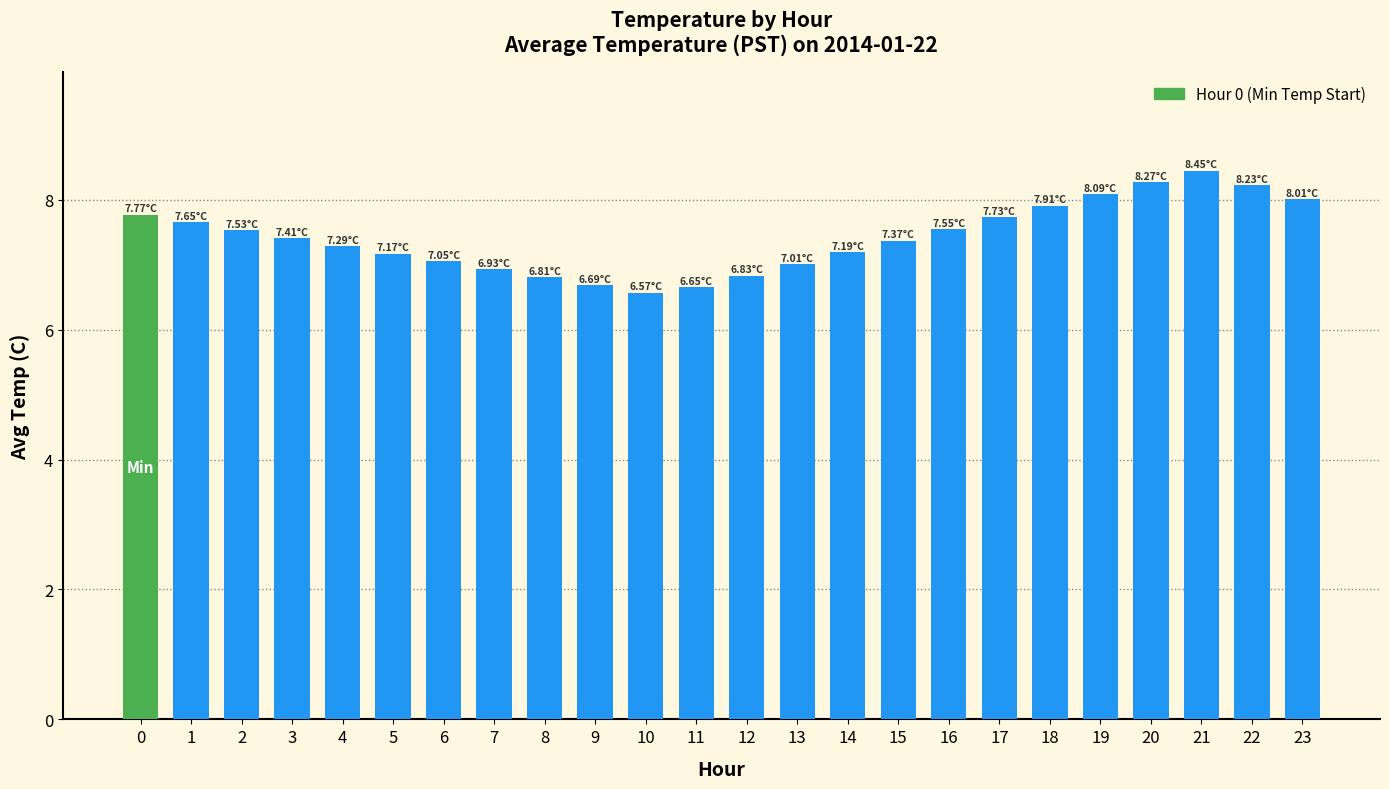

What is the sum of all values?

178.2